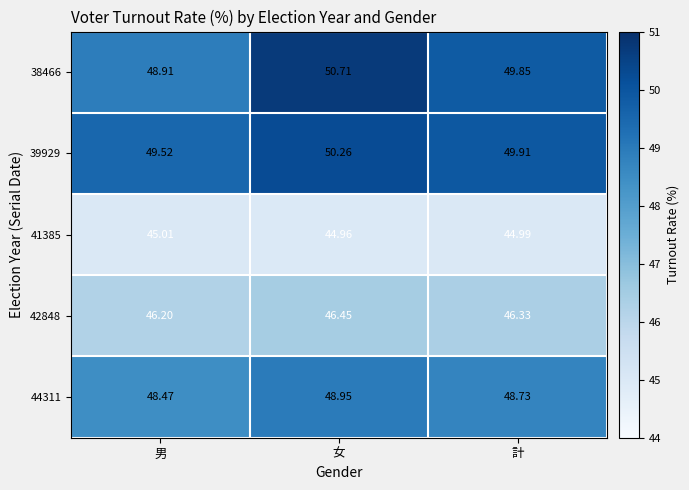

At which label does 41385 reach its peak?

男